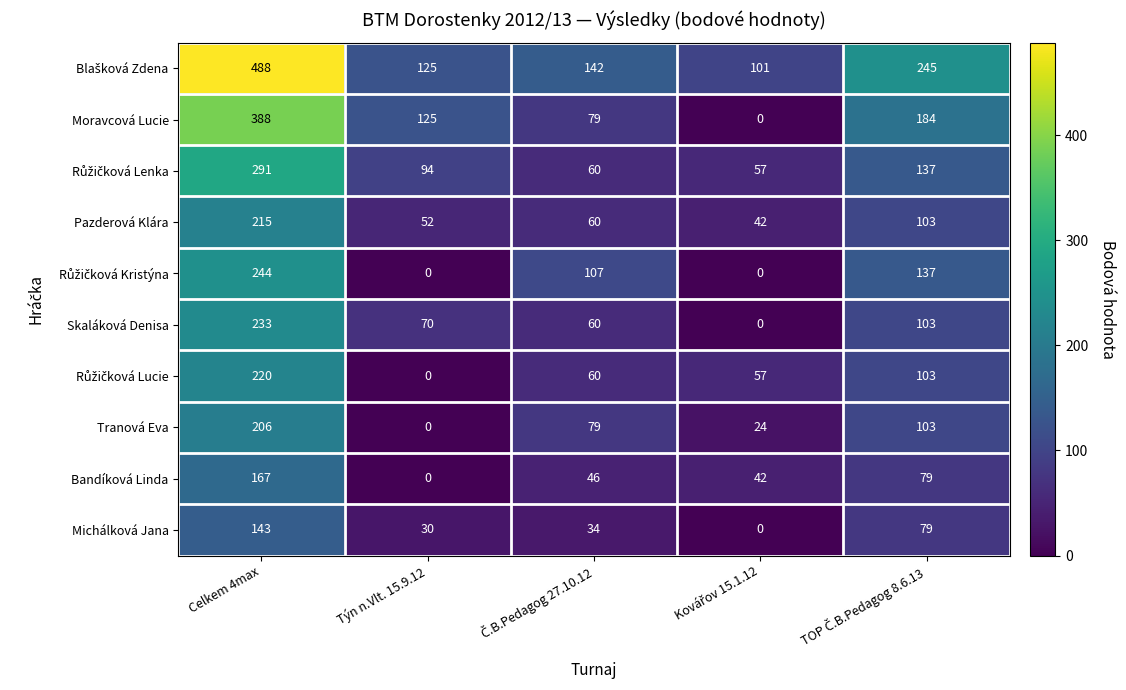

What is the total value across all series at Týn n.Vlt. 15.9.12?

496